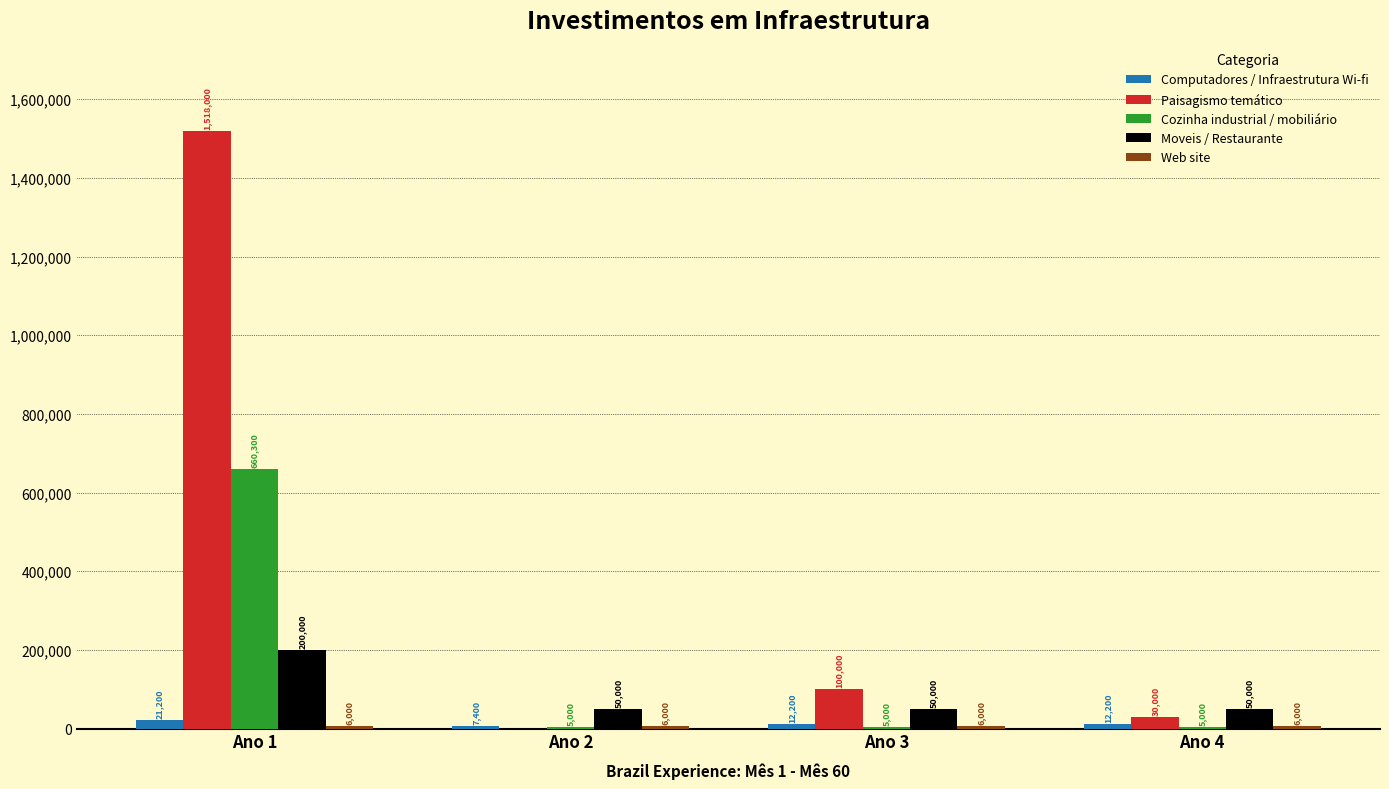

What is the total value across all series at Ano 1?

2405500